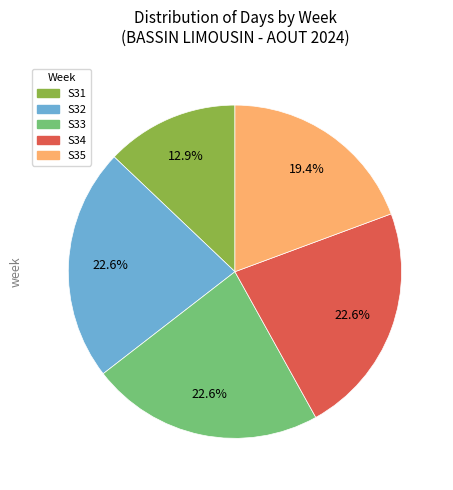

How many slices are in this pie chart?

5